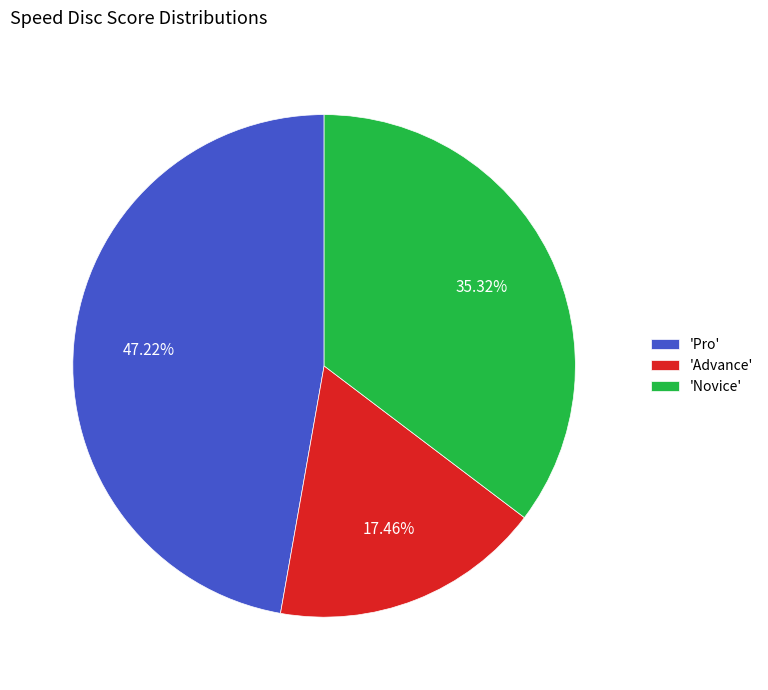

Count the number of slices in the pie.

3